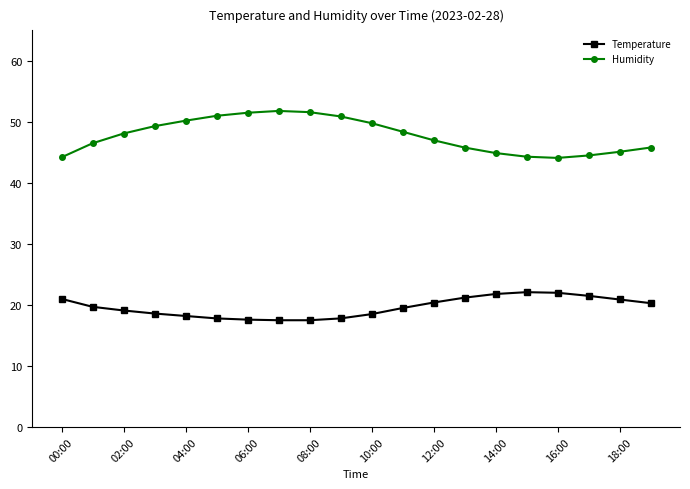

What is the value of the Humidity point at the 14th from the left?

45.8